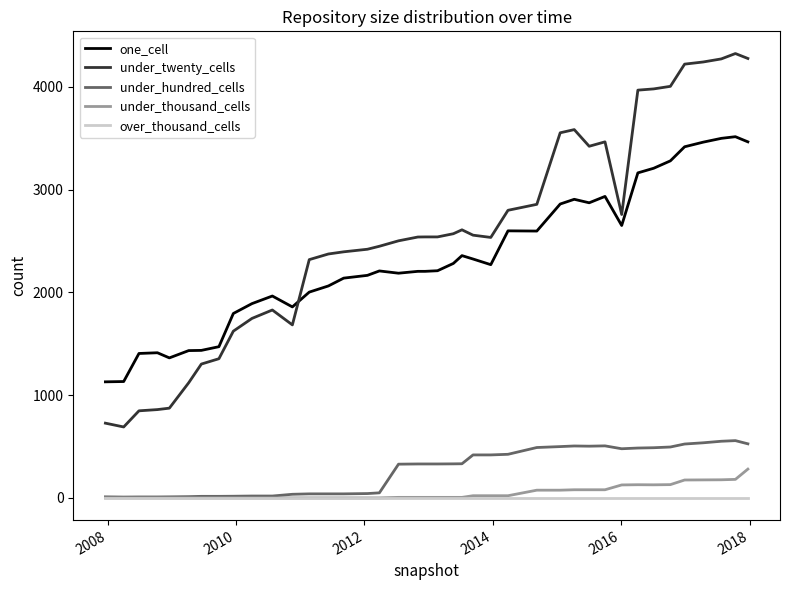

Which series has the largest total across all categories?

under_twenty_cells